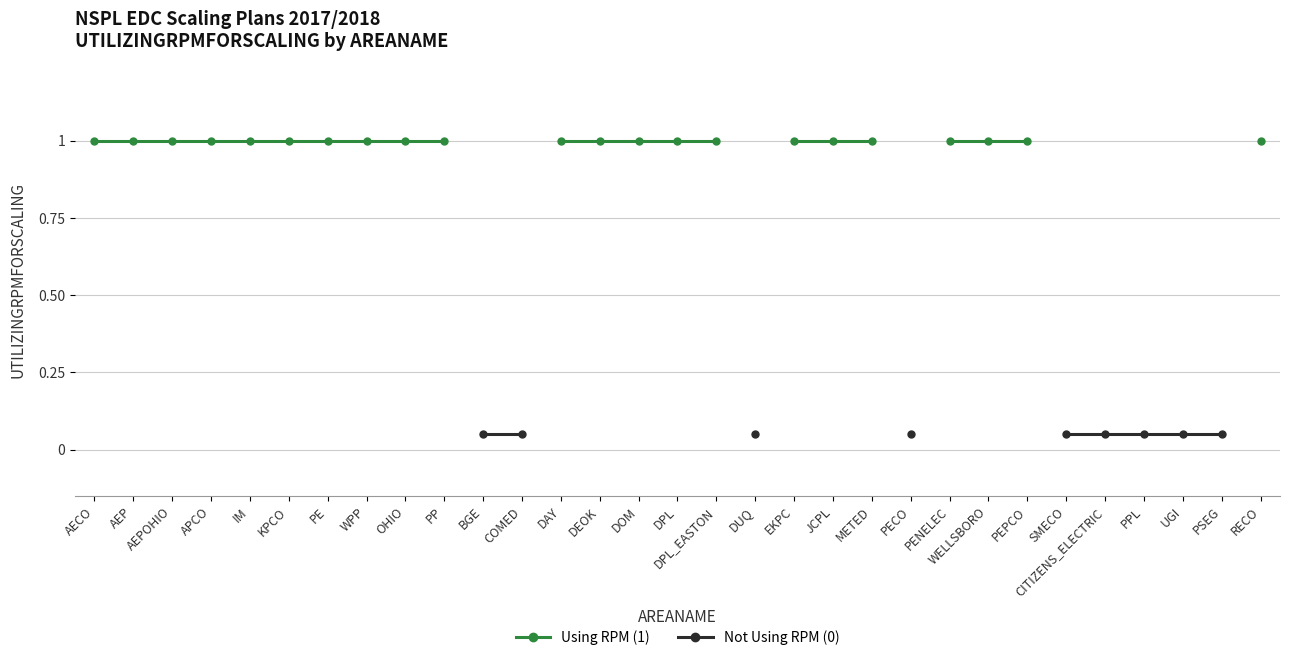

True or false: Not Using RPM (0) has more than 1 points higher than both neighbors.

False